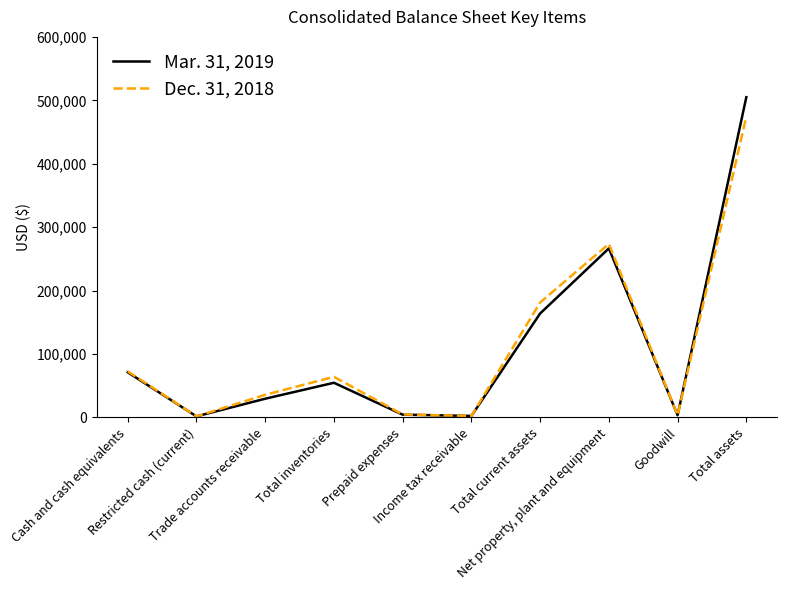

What are all the series names shown in the legend?

Mar. 31, 2019, Dec. 31, 2018